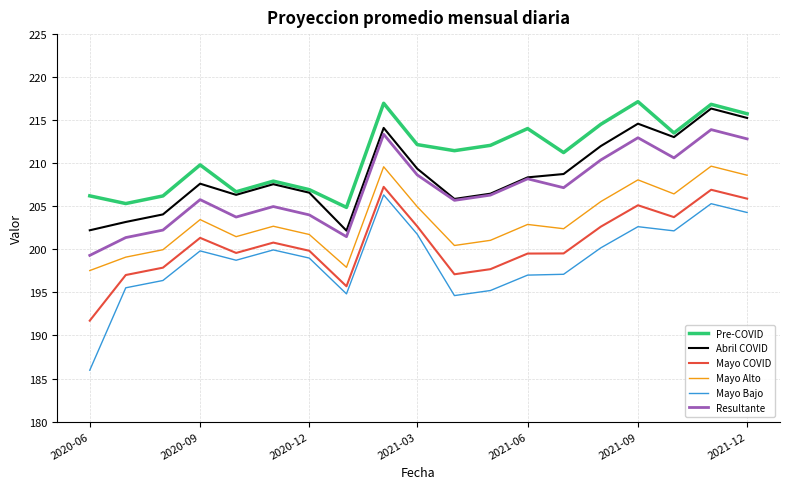

True or false: Resultante and Mayo Bajo cross at least once.

False